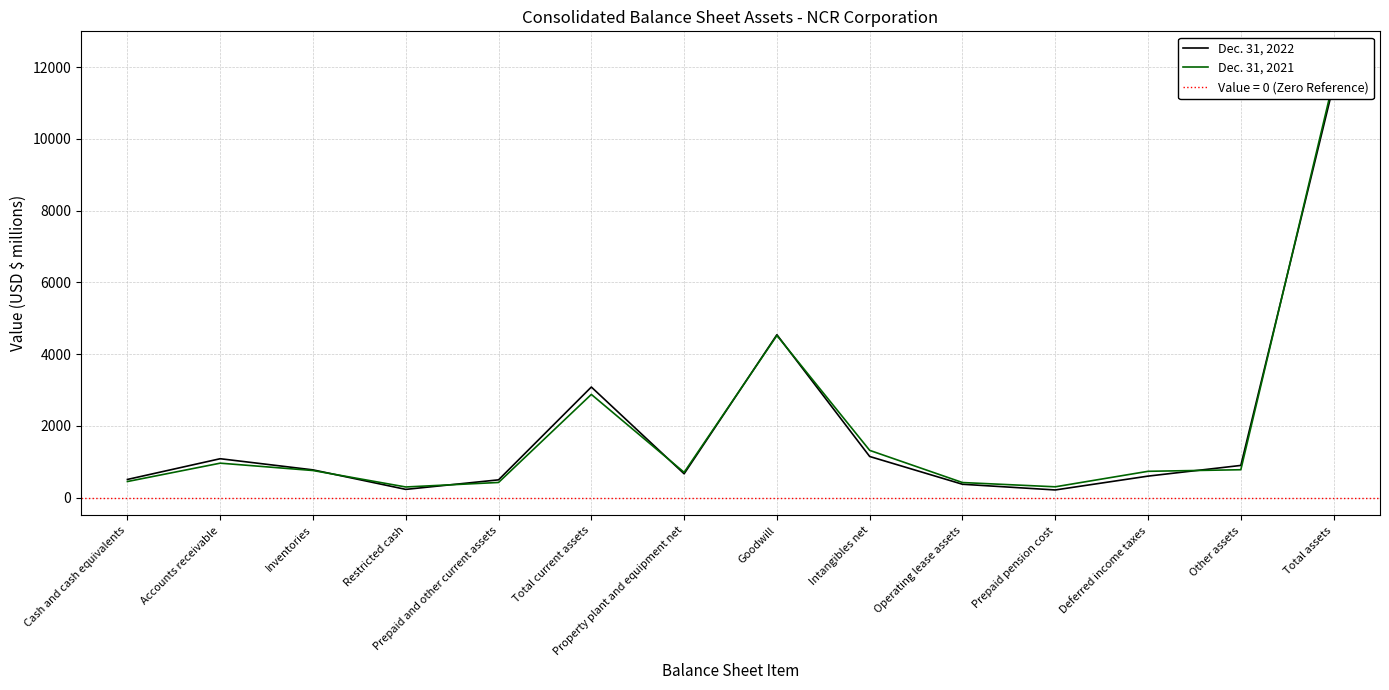

How many data points in Dec. 31, 2022 are less than 772?

7